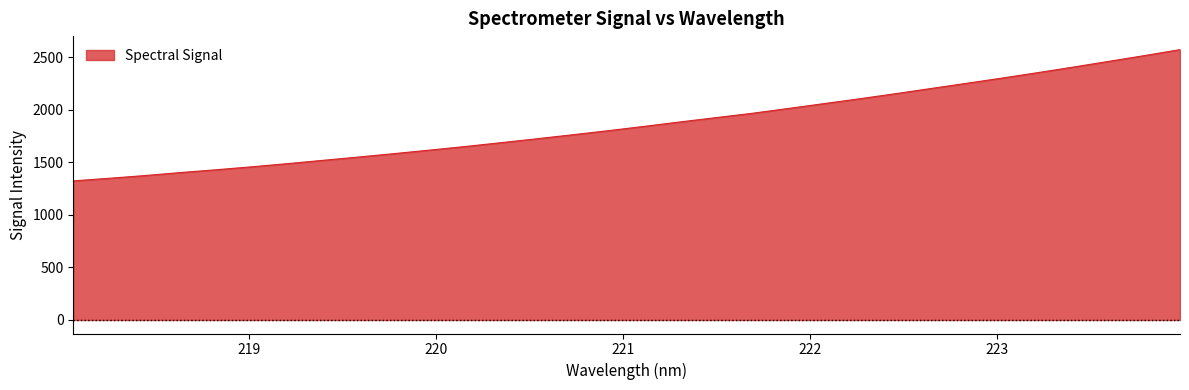

What is the difference between the second highest and minimum values?

1191.5